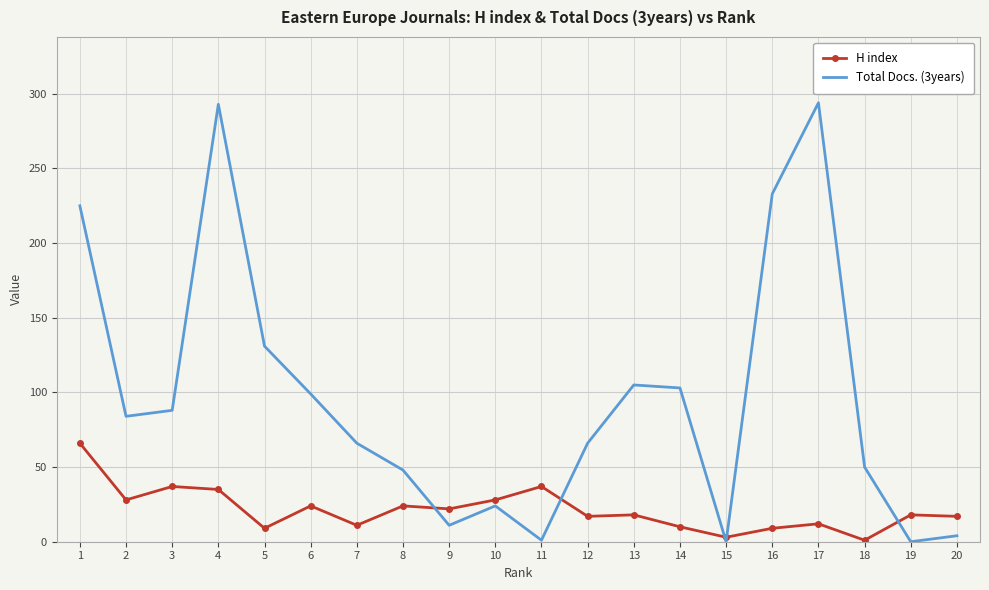

Is the value of H index at 4 greater than the value of Total Docs. (3years) at 7?

No